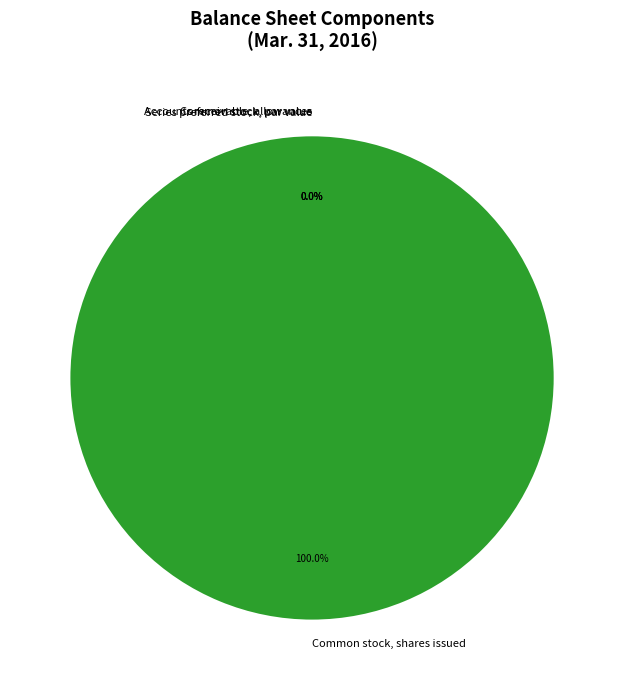

What is the total percentage of Common stock, shares issued and Accounts receivable, allowances?

100.0%